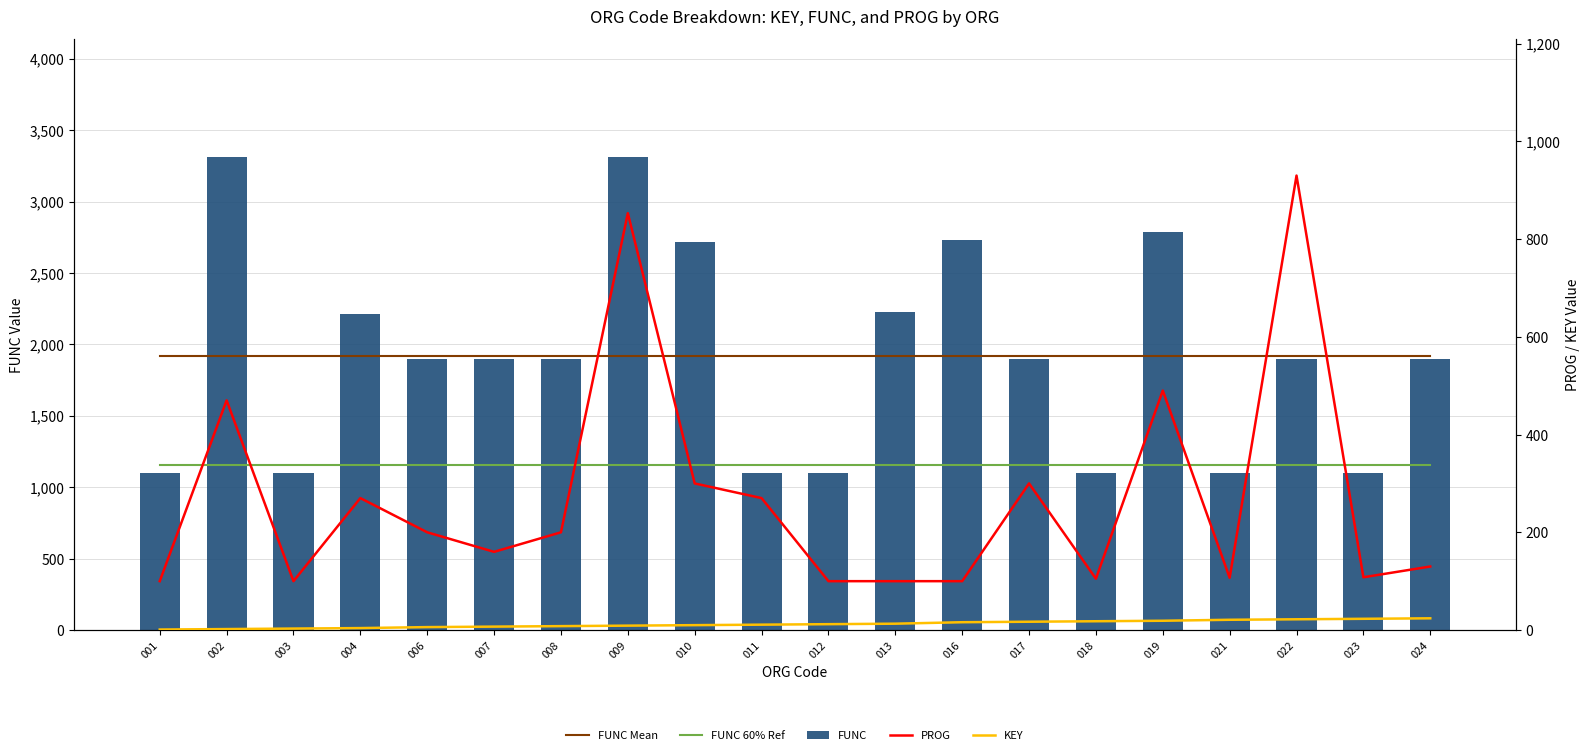

Reading left to right, extract all data points from this chart.

FUNC Mean: 1920.0	1920.0	1920.0	1920.0	1920.0	1920.0	1920.0	1920.0	1920.0	1920.0	1920.0	1920.0	1920.0	1920.0	1920.0	1920.0	1920.0	1920.0	1920.0	1920.0
FUNC 60% Ref: 1152.0	1152.0	1152.0	1152.0	1152.0	1152.0	1152.0	1152.0	1152.0	1152.0	1152.0	1152.0	1152.0	1152.0	1152.0	1152.0	1152.0	1152.0	1152.0	1152.0
FUNC: 1100.0	3309.0	1100.0	2211.0	1900.0	1900.0	1900.0	3309.0	2720.0	1100.0	1100.0	2230.0	2730.0	1900.0	1100.0	2790.0	1100.0	1900.0	1100.0	1900.0
PROG: 100.0	470.0	100.0	270.0	200.0	160.0	200.0	853.0	300.0	270.0	100.0	100.0	100.0	300.0	105.0	490.0	107.0	930.0	108.0	130.0
KEY: 1.0	2.0	3.0	4.0	6.0	7.0	8.0	9.0	10.0	11.0	12.0	13.0	16.0	17.0	18.0	19.0	21.0	22.0	23.0	24.0